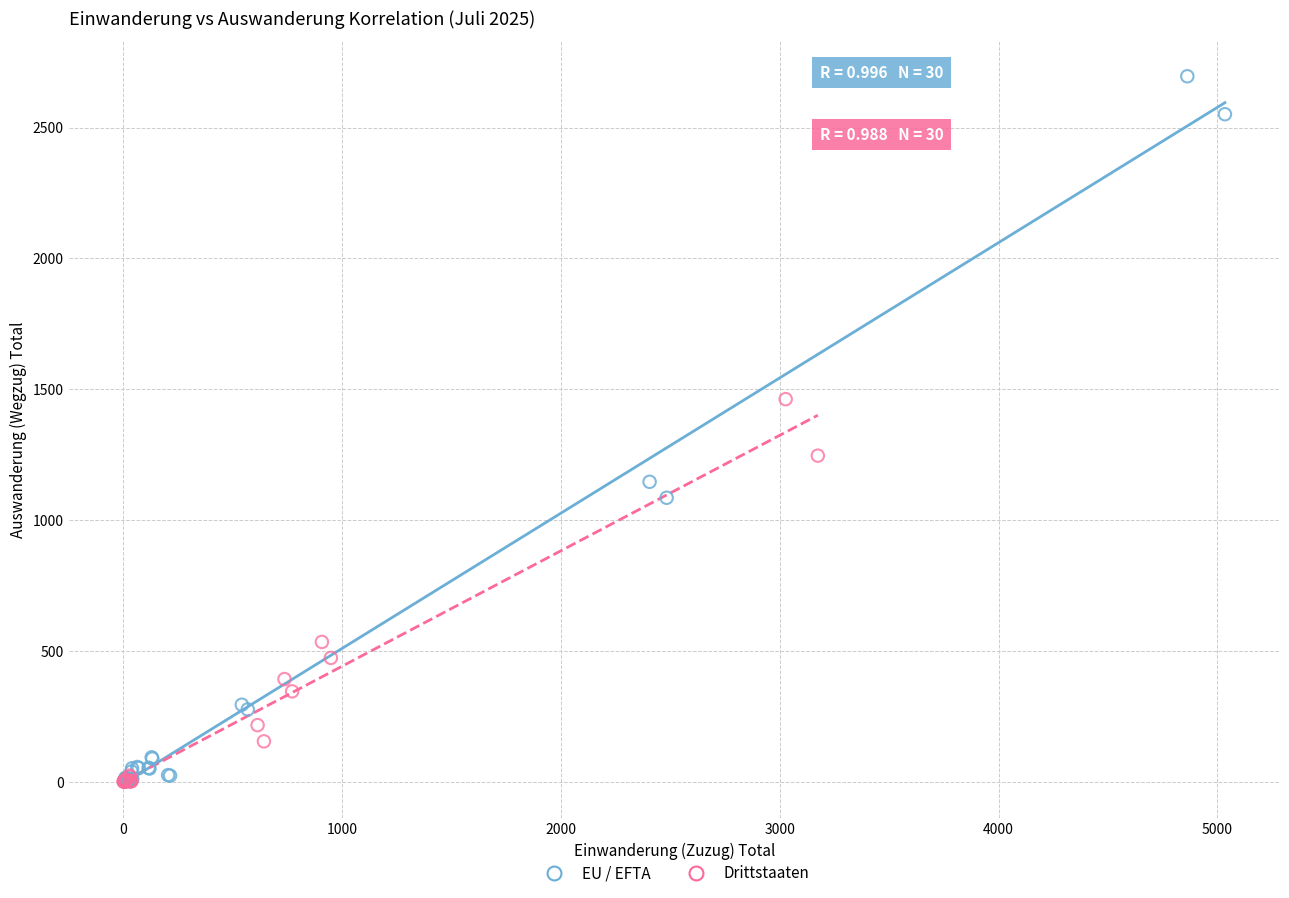

Which series reaches the maximum Y coordinate?

EU / EFTA